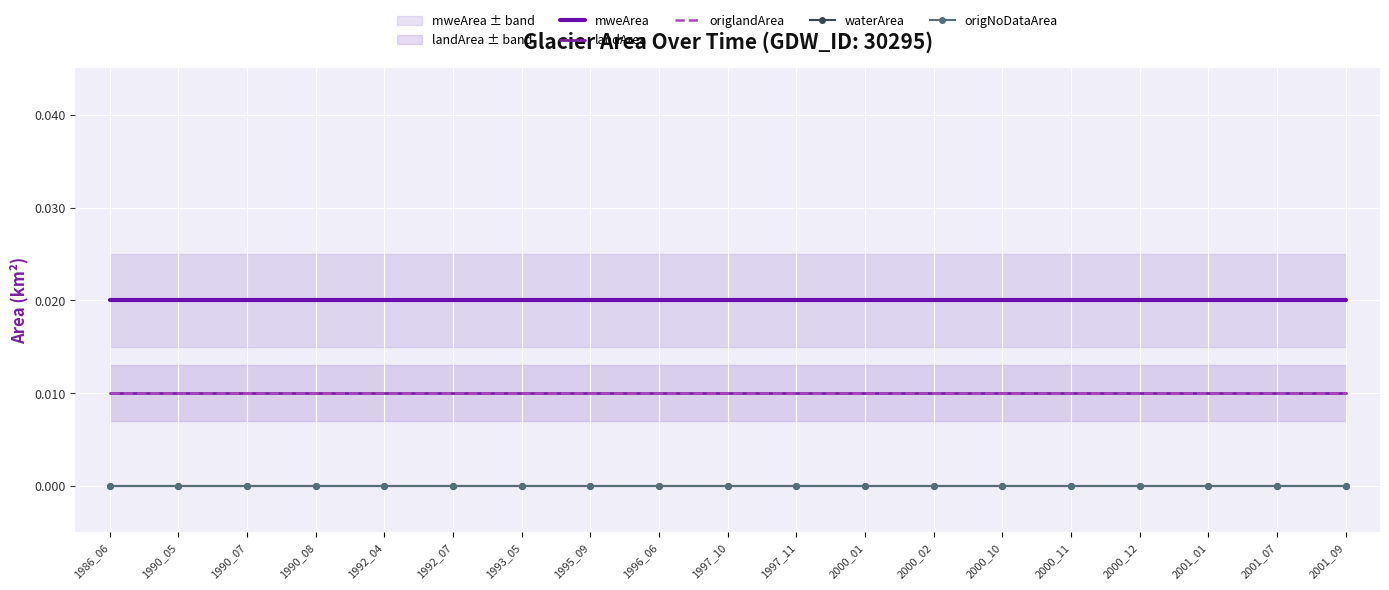

At how many categories does at least one series exceed 0?

19